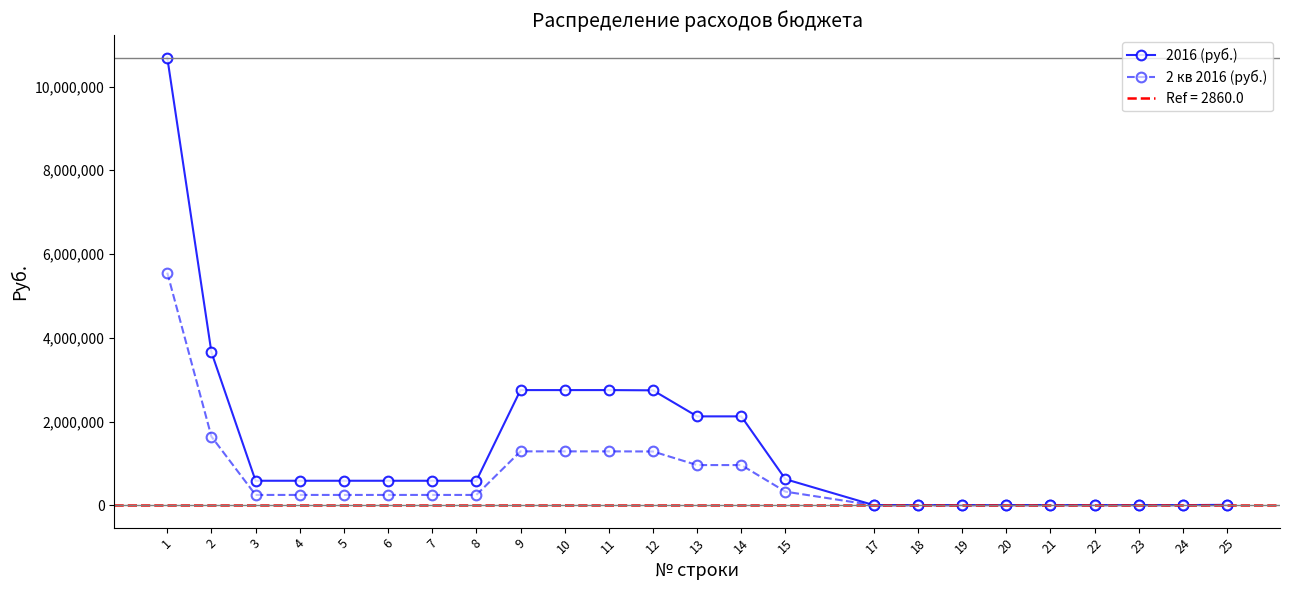

True or false: 2 кв 2016 (руб.) has more than 1 interior local peaks.

False